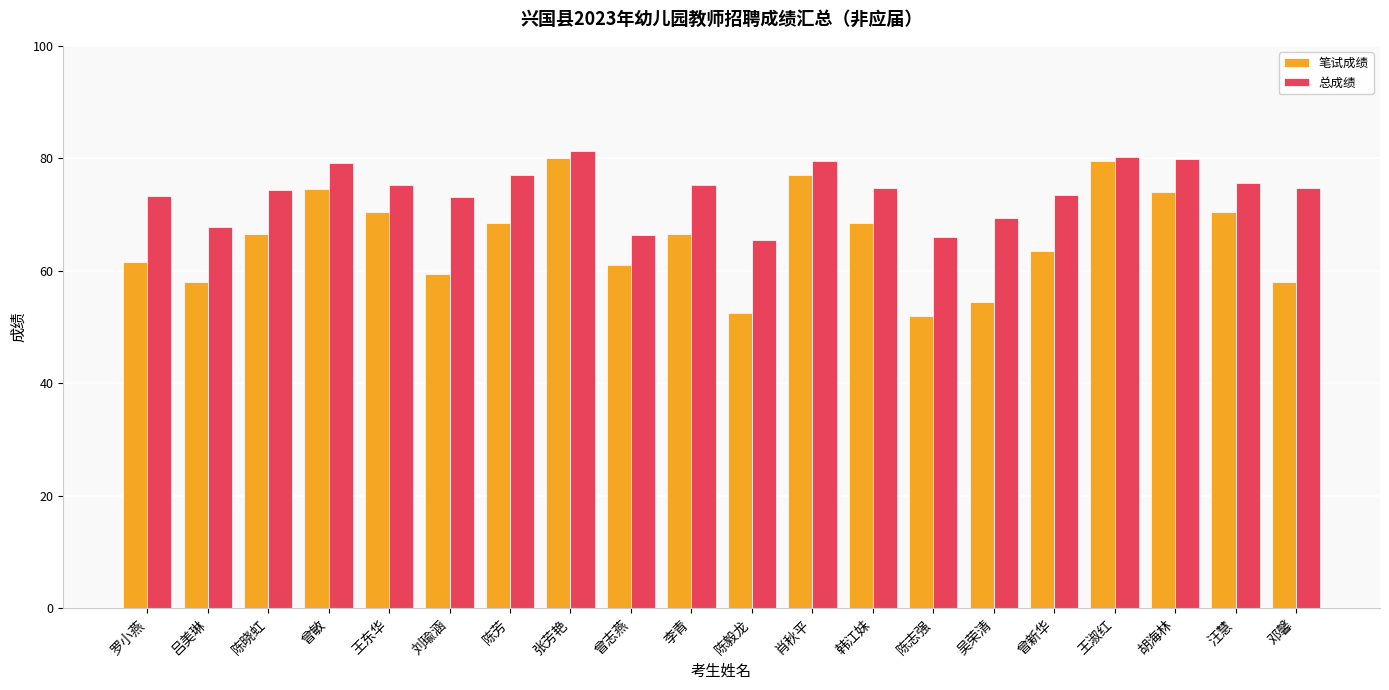

What is the sum of all 笔试成绩 values?

1316.5